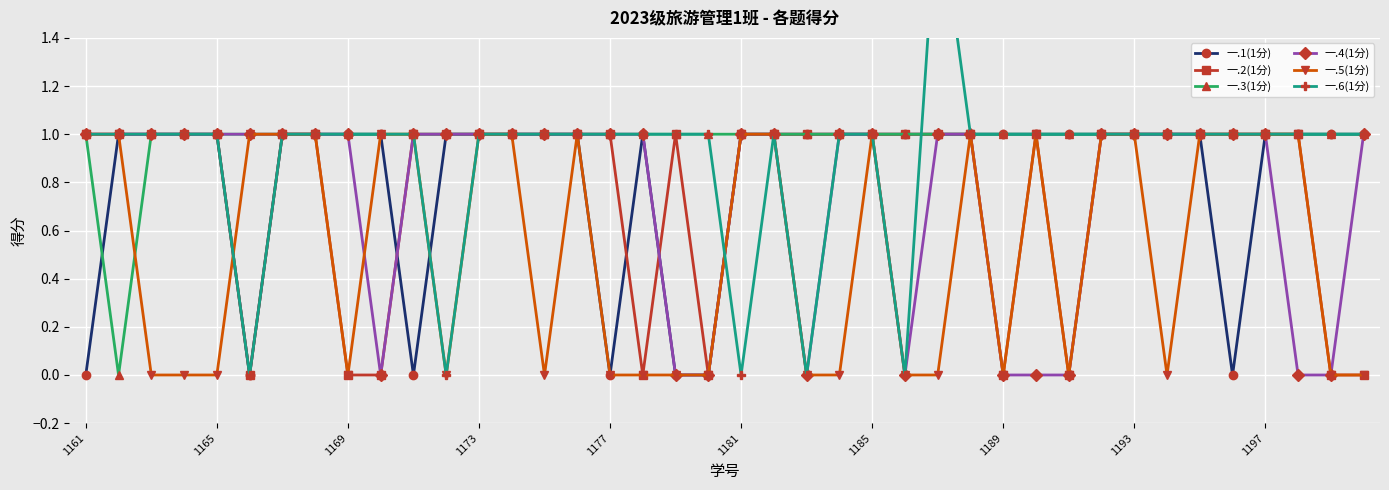

What value does the 一.2(1分) series have at 1169?

0